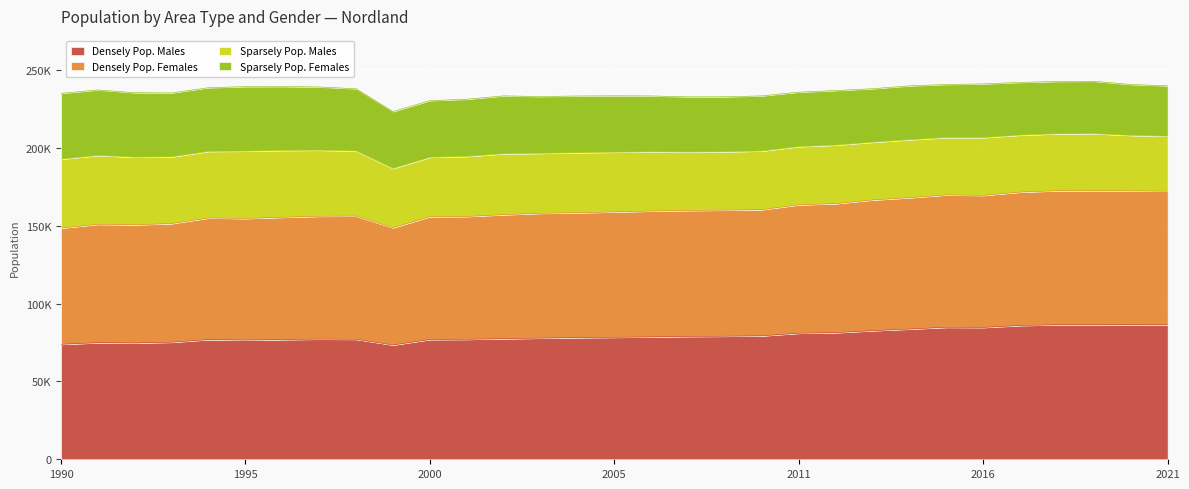

What are all the series names shown in the legend?

Densely Pop. Males, Densely Pop. Females, Sparsely Pop. Males, Sparsely Pop. Females